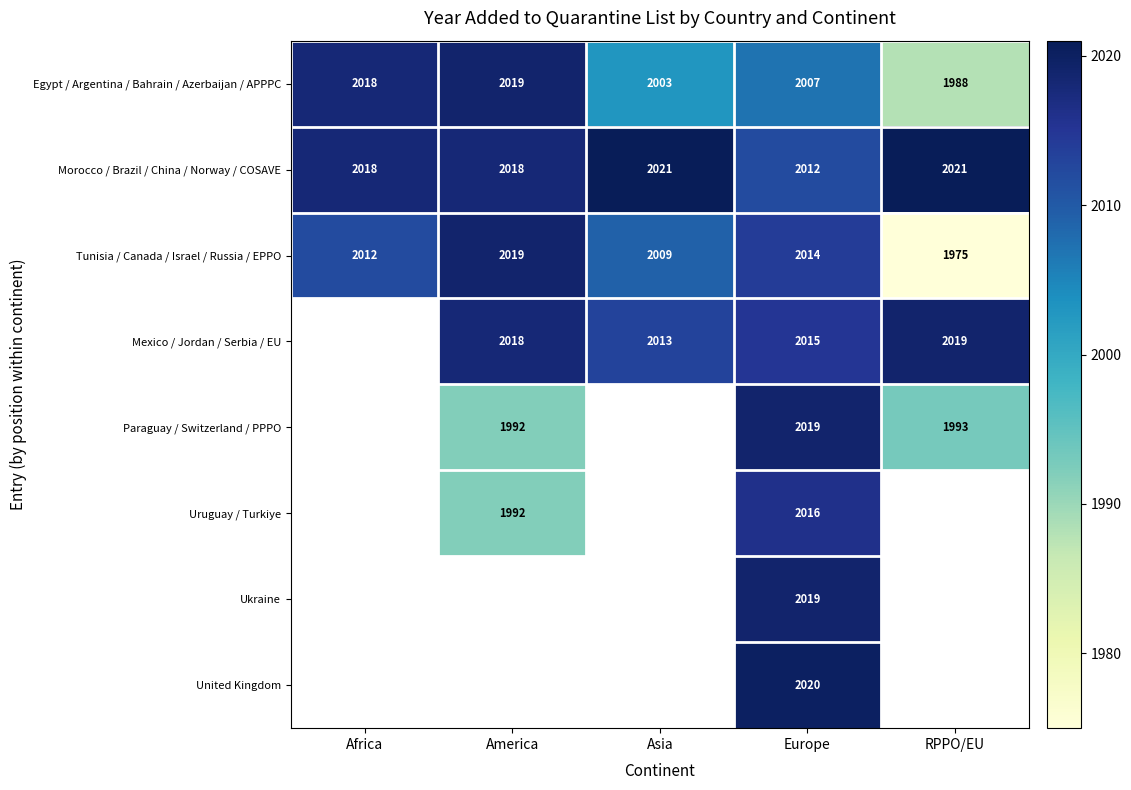

At which label is Tunisia / Canada / Israel / Russia / EPPO closest to 1997?

Asia